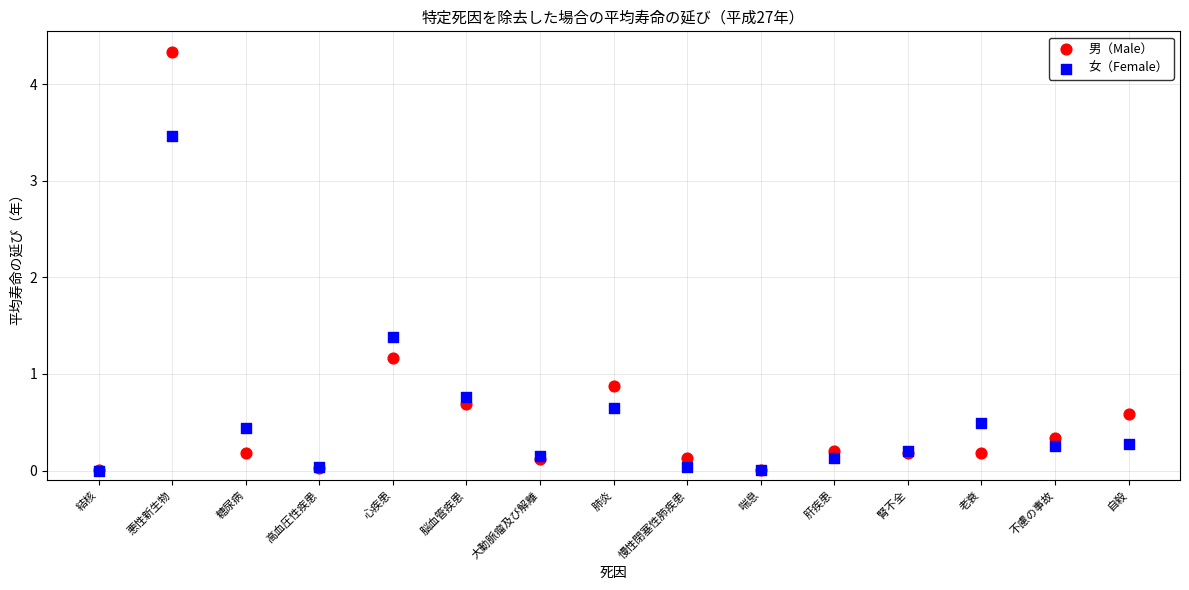

In the 男（Male） series, what Y value is closest to 2?

1.2